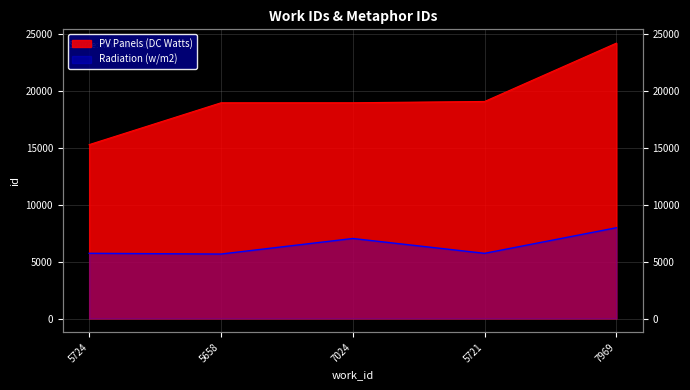

Which has a higher value, 5721 or 7024?

5721